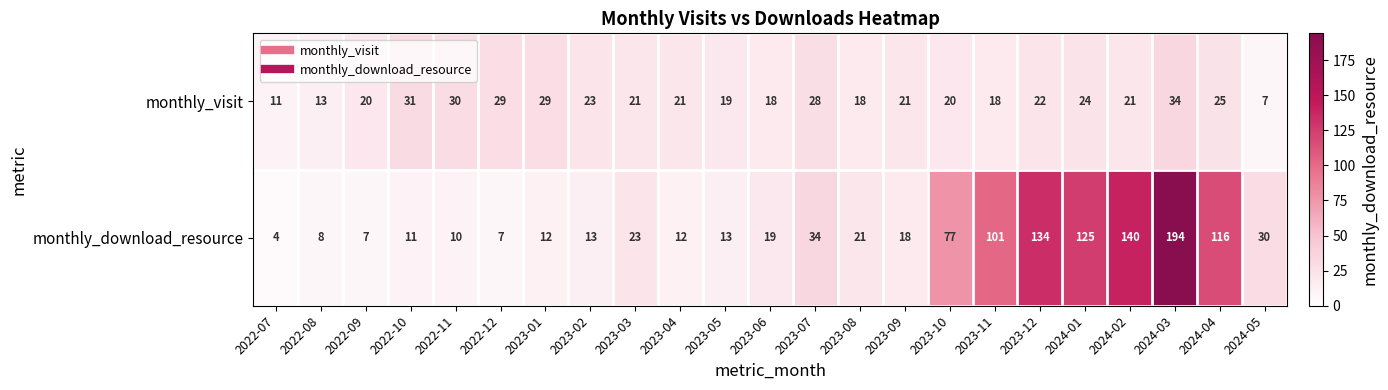

How many values in the monthly_visit series are below 21?

9